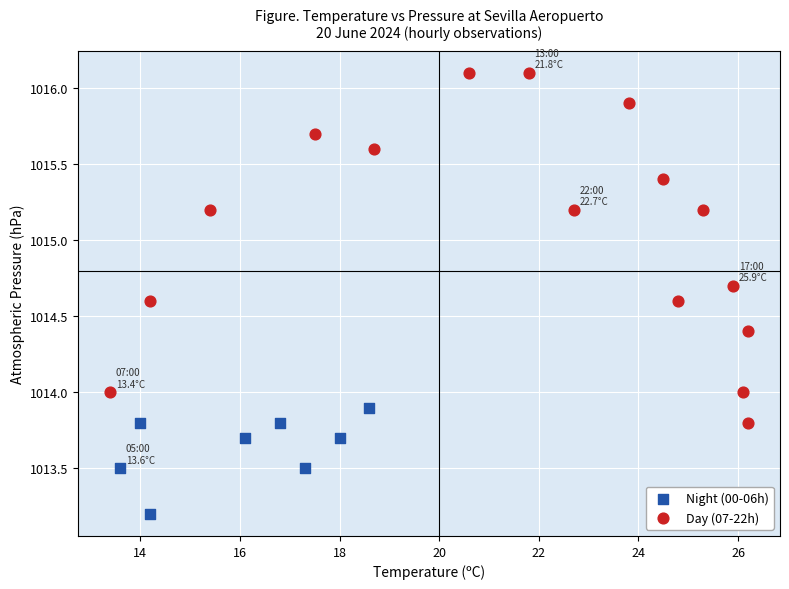

Which series reaches the minimum Y coordinate?

Night (00-06h)